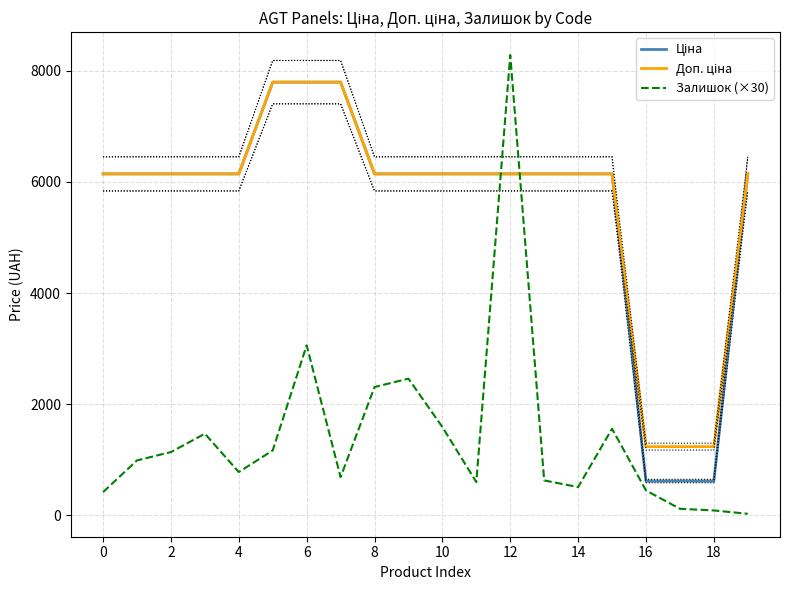

What is the minimum value for Доп. ціна?

1238.0